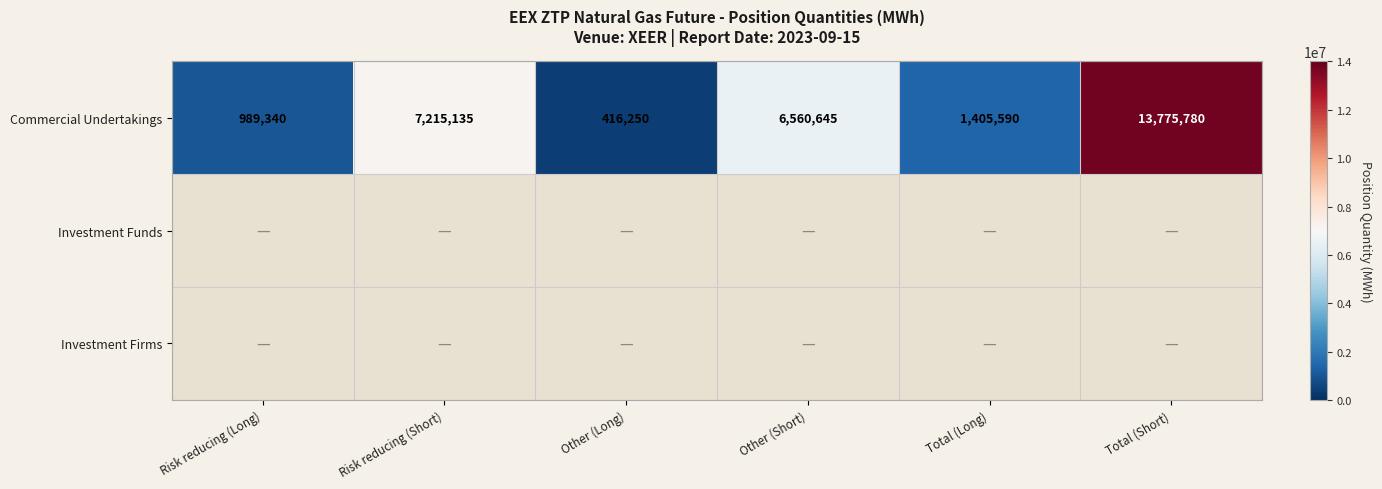

What is the minimum value for Commercial Undertakings?

416250